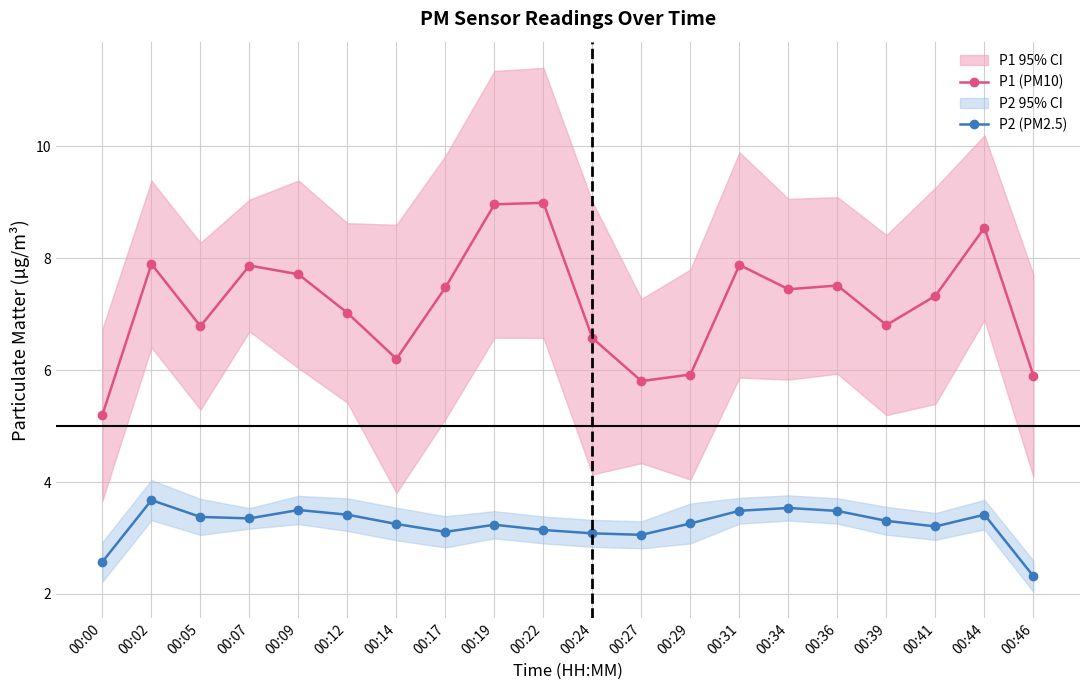

Read the P2 (PM2.5) value at 00:02.

3.7